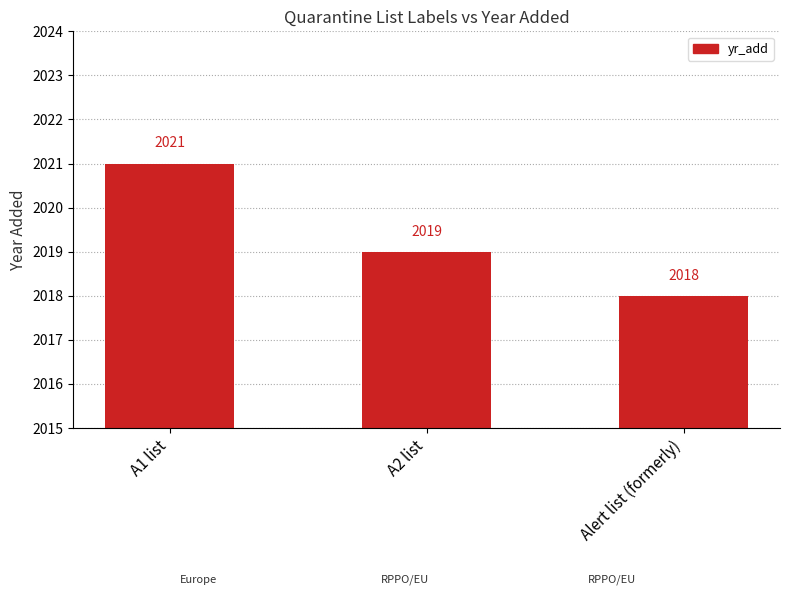

What is the change in value from A1 list to A2 list?

-2